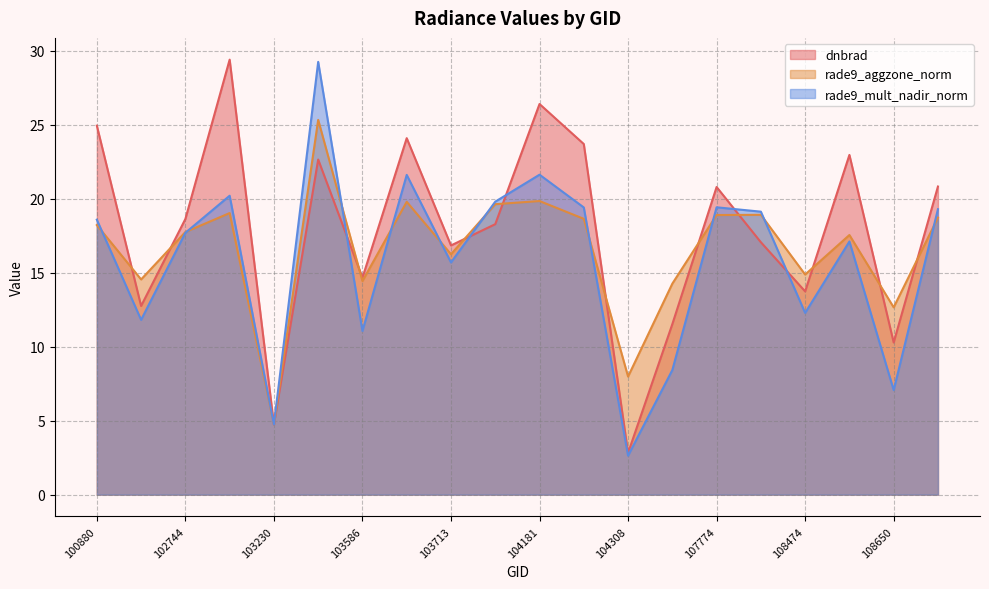

What is the value of the dnbrad point at the 9th from the left?

16.8